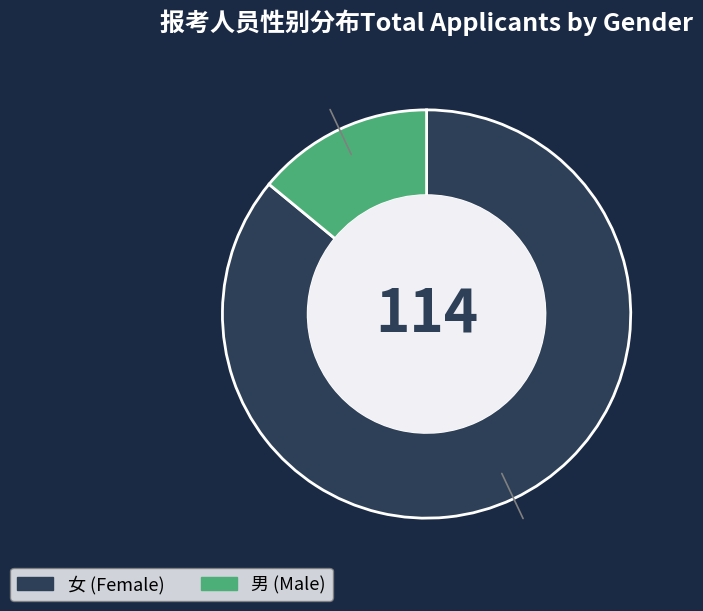

How many slices are in this pie chart?

2